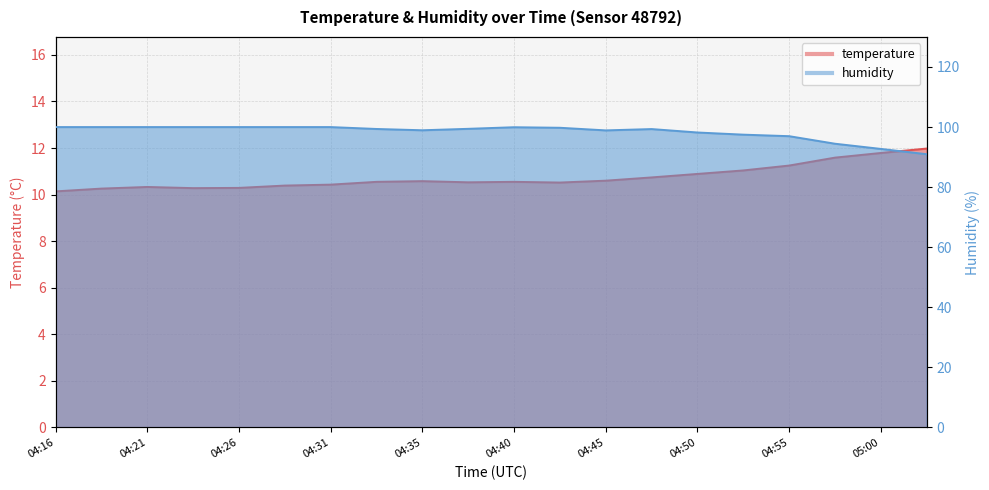

What is the difference between the highest and lowest values at 04:23?

89.7